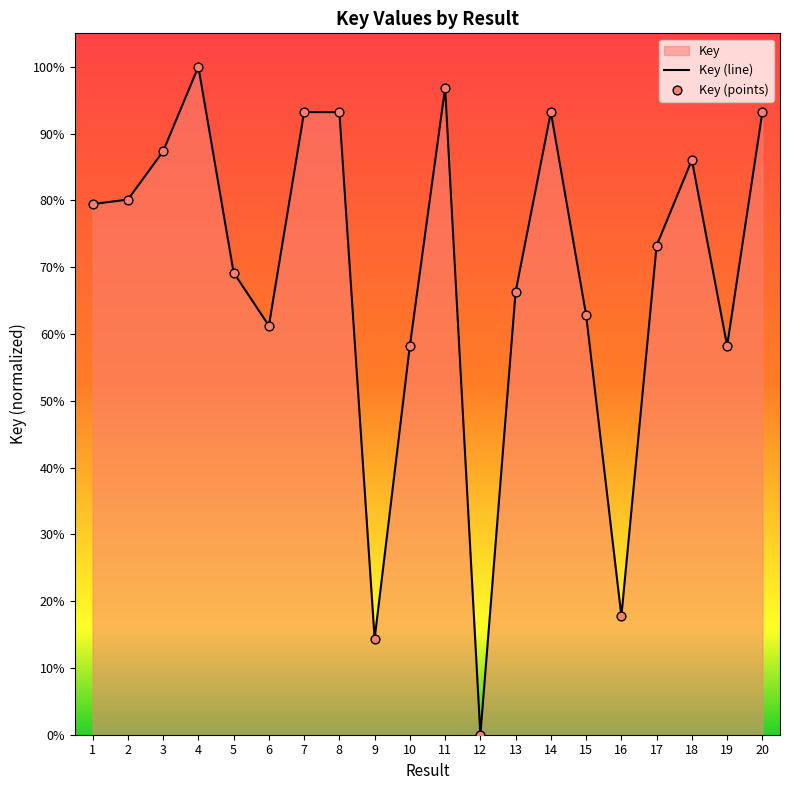

Which series contains the highest Y value?

Key (line)